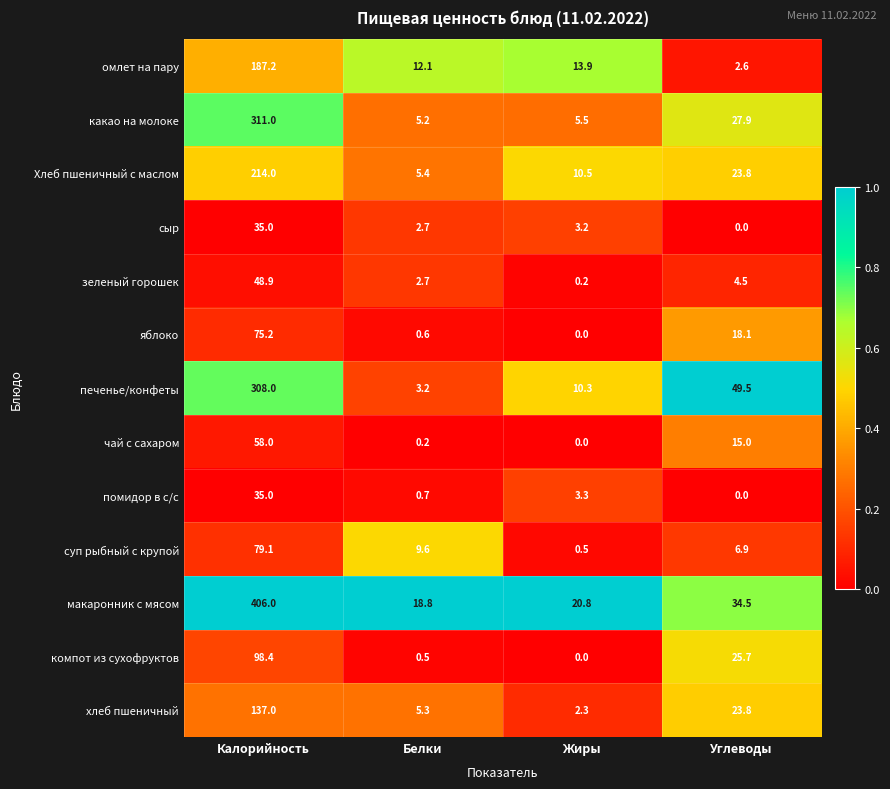

What is the sum of all Хлеб пшеничный с маслом values?

253.7